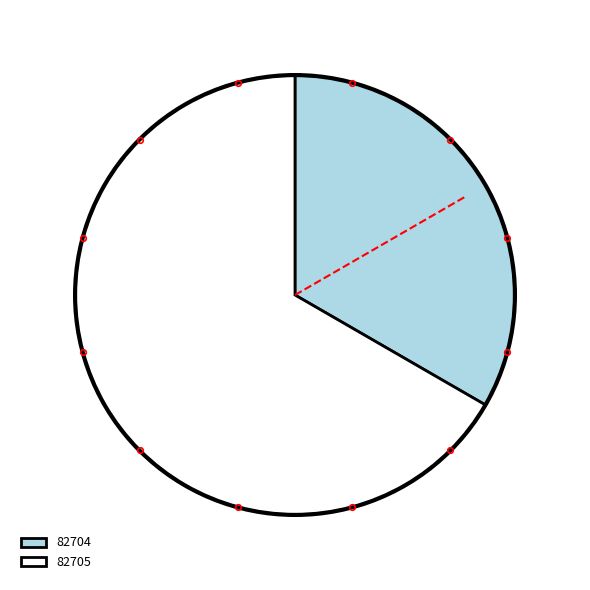

Which slice is the largest?

82705